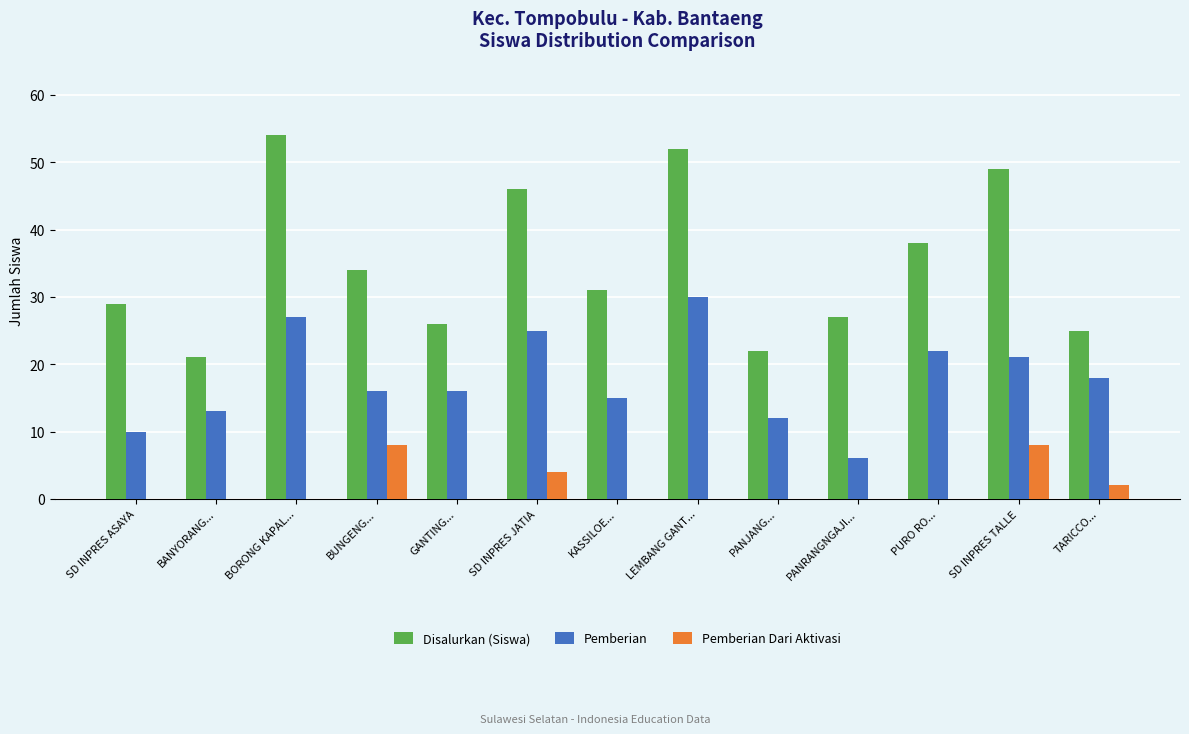

Is it true that Pemberian equals 15 at KASSILOE...?

True